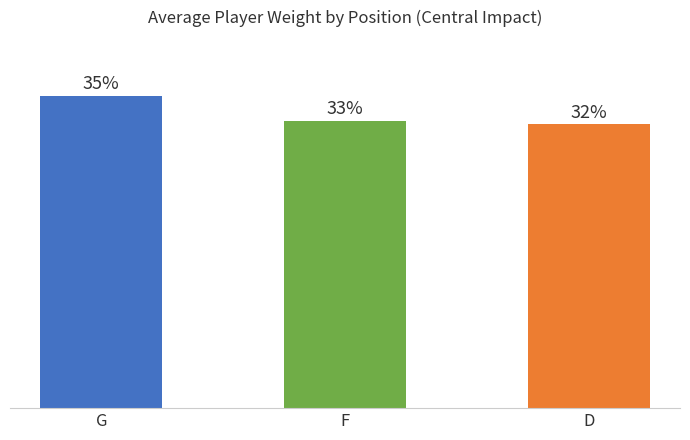

Are the bars horizontal?

No